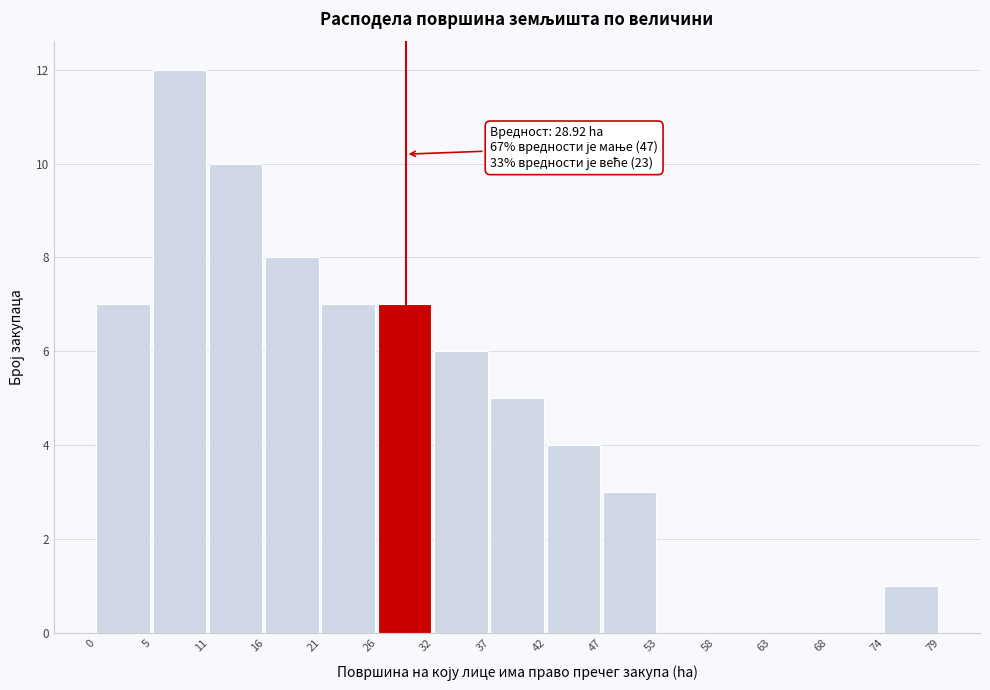

Over which range of the x-axis is the bar tallest?

5 to 11